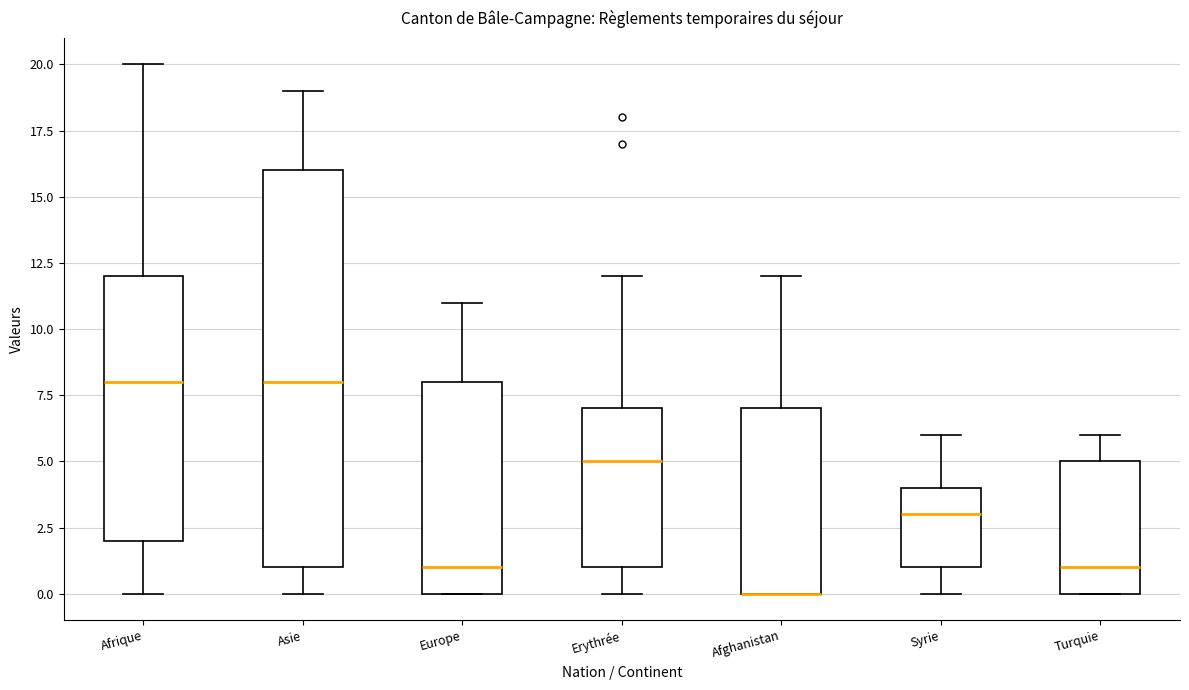

Reading left to right, read every box against the y-axis: the position of its median line, the range the box covers, and the ends of its whiskers. The values are not printed on the chart, so give them approximately, as read against the axis.

Afrique: median 8, box 2 to 12, whiskers 0 to 20
Asie: median 8, box 1 to 16, whiskers 0 to 19
Europe: median 1, box 0 to 8, whiskers 0 to 11
Erythrée: median 5, box 1 to 7, whiskers 0 to 12
Afghanistan: median 0 (drawn on the box's lower edge), box 0 to 7, whiskers 0 to 12
Syrie: median 3, box 1 to 4, whiskers 0 to 6
Turquie: median 1, box 0 to 5, whiskers 0 to 6